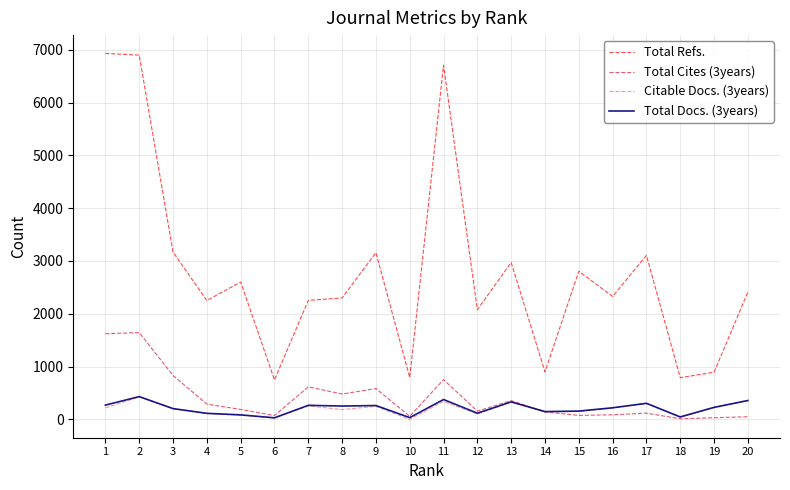

True or false: Total Cites (3years) and Total Refs. cross at least once.

False